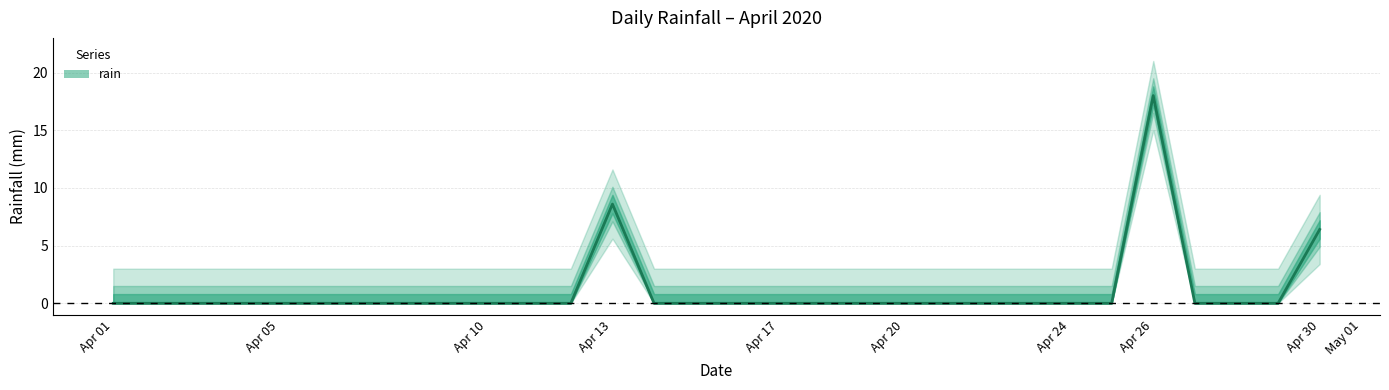

What is the change in value from 2020-04-13 to 2020-04-21?

-8.6